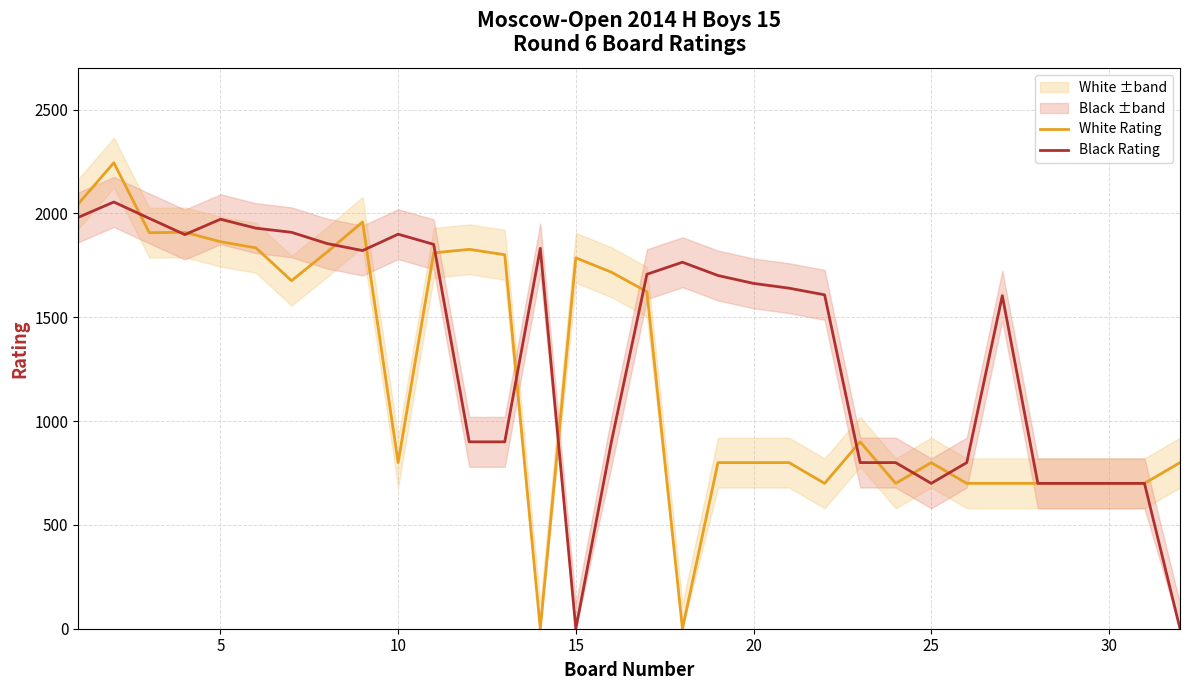

Does the chart have visible grid lines?

Yes